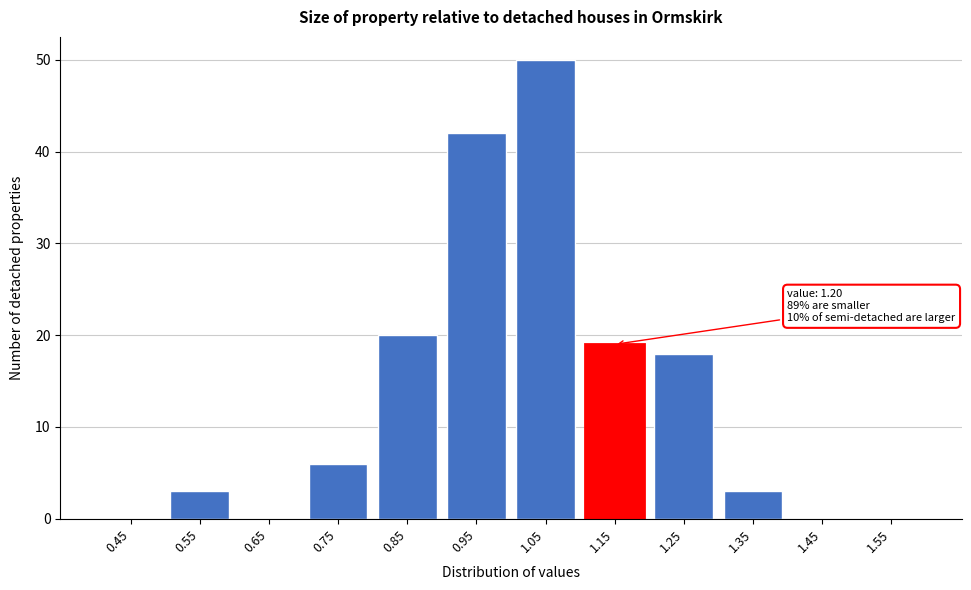

Reading left to right, transcribe all the data shown in this chart.

0.45=0	0.55=3	0.65=0	0.75=6	0.85=20	0.95=42	1.05=50	1.15=19	1.25=18	1.35=3	1.45=0	1.55=0